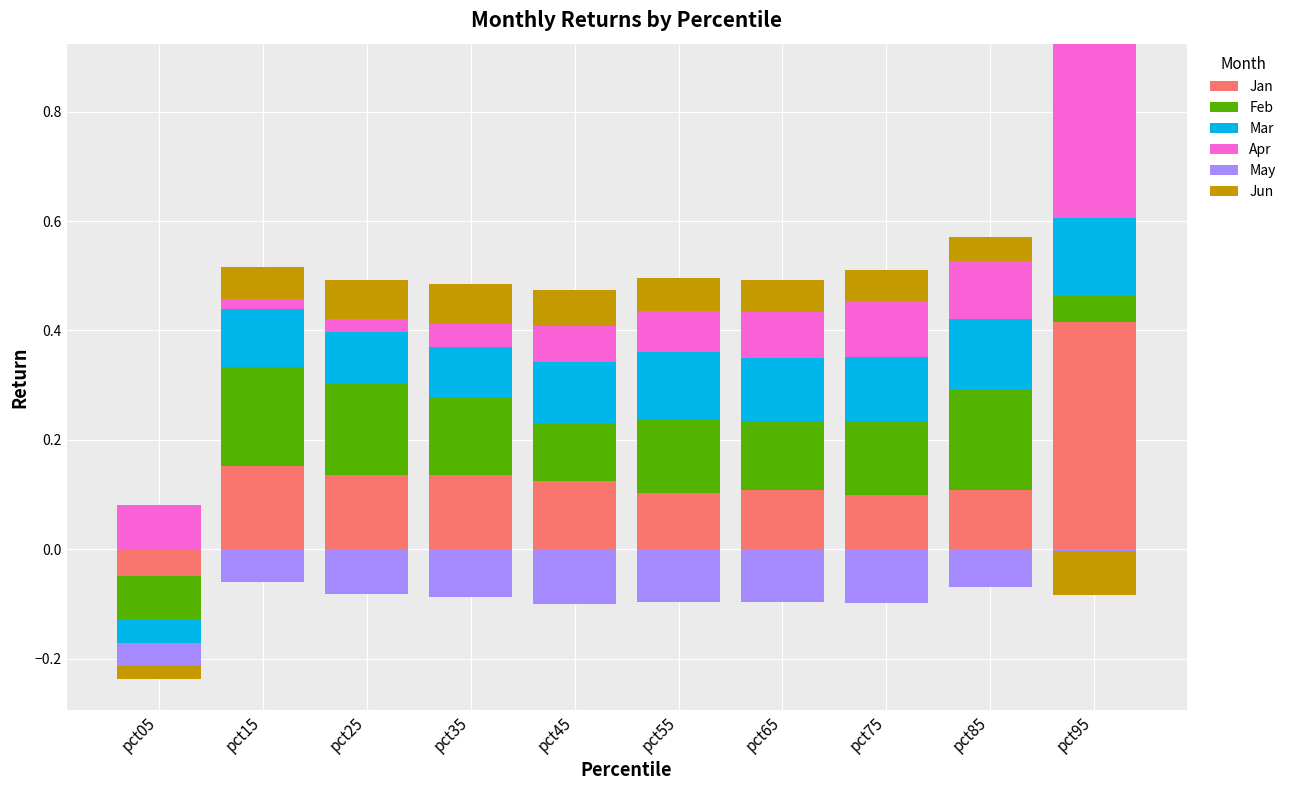

At pct65, list the series in order from smallest to largest.

May, Jun, Apr, Jan, Mar, Feb